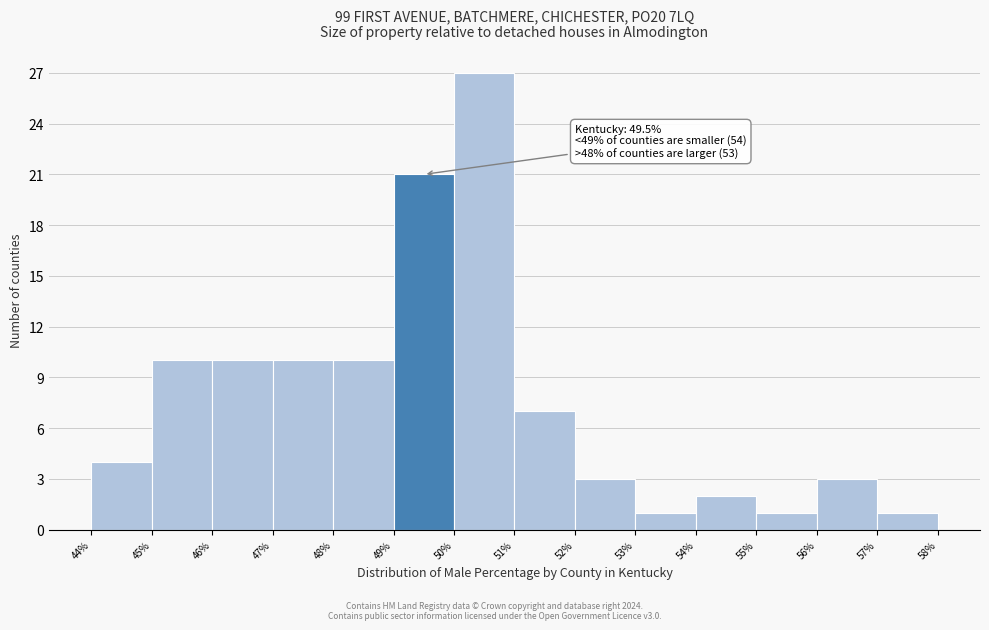

Which range on the x-axis has the tallest bar?

50% to 51%